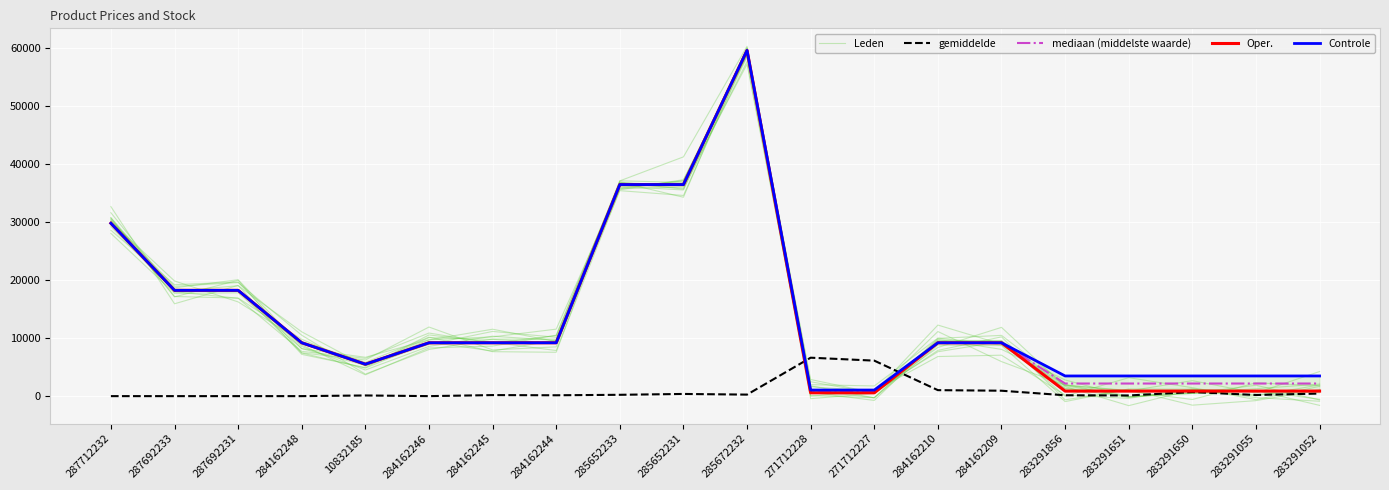

What are all the series names shown in the legend?

Leden, gemiddelde, mediaan (middelste waarde), Oper., Controle